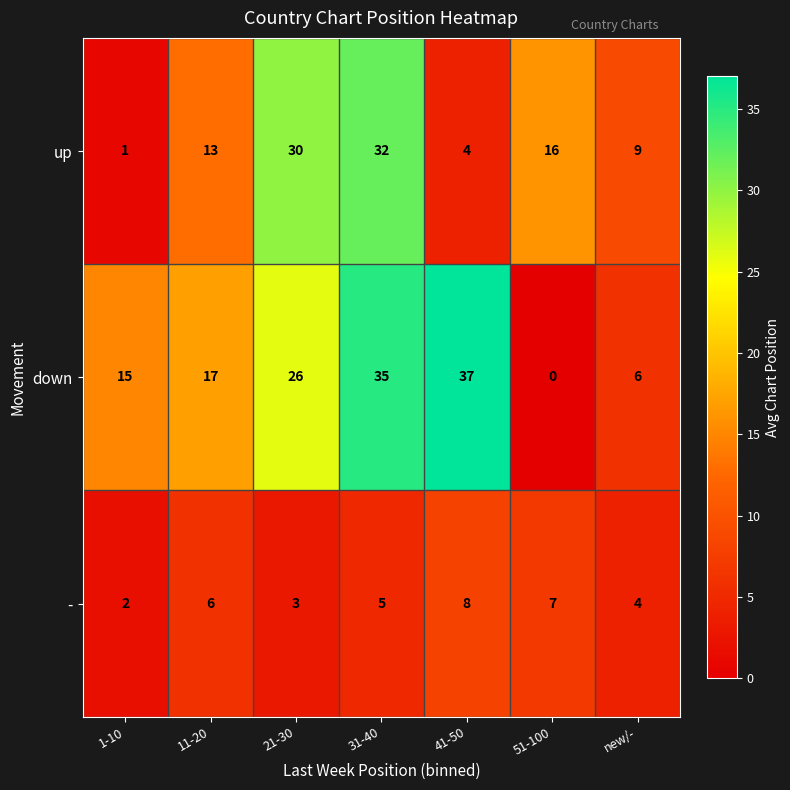

List the labels in order of - value, largest first.

41-50, 51-100, 11-20, 31-40, new/-, 21-30, 1-10